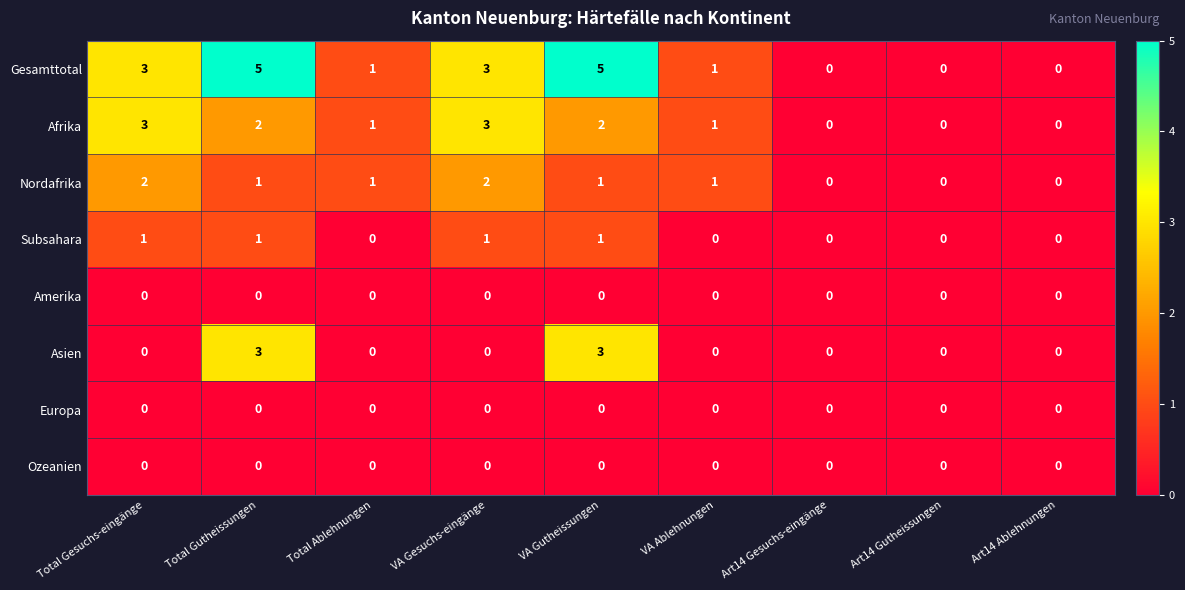

What is the sum of the Gesamttotal values at VA Ablehnungen and VA Gutheissungen?

6